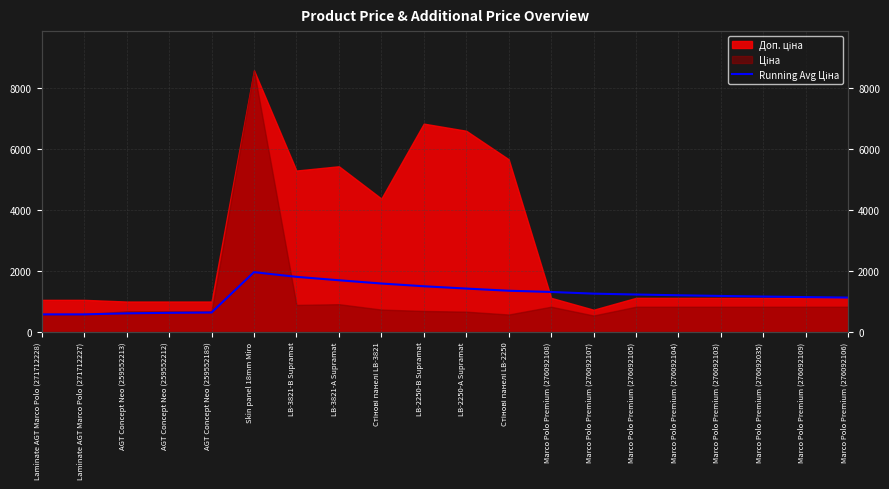

Reading left to right, what are all the values shown in this chart?

Laminate AGT Marco Polo (271712228)=571.6	Laminate AGT Marco Polo (271712227)=571.6	AGT Concept Neo (259552213)=605.1	AGT Concept Neo (259552212)=621.8	AGT Concept Neo (259552189)=631.9	Skin panel 18mm Miro=1956.8	LB-3821-B Supramat=1803.2	LB-3821-A Supramat=1691.0	Стінові панелі LB-3821=1584.1	LB-2250-B Supramat=1494.0	LB-2250-A Supramat=1418.2	Стінові панелі LB-2250=1347.2	Marco Polo Premium (276092108)=1306.8	Marco Polo Premium (276092107)=1251.6	Marco Polo Premium (276092105)=1223.0	Marco Polo Premium (276092104)=1197.9	Marco Polo Premium (276092103)=1175.8	Marco Polo Premium (276092035)=1156.1	Marco Polo Premium (276092109)=1138.6	Marco Polo Premium (276092106)=1122.7